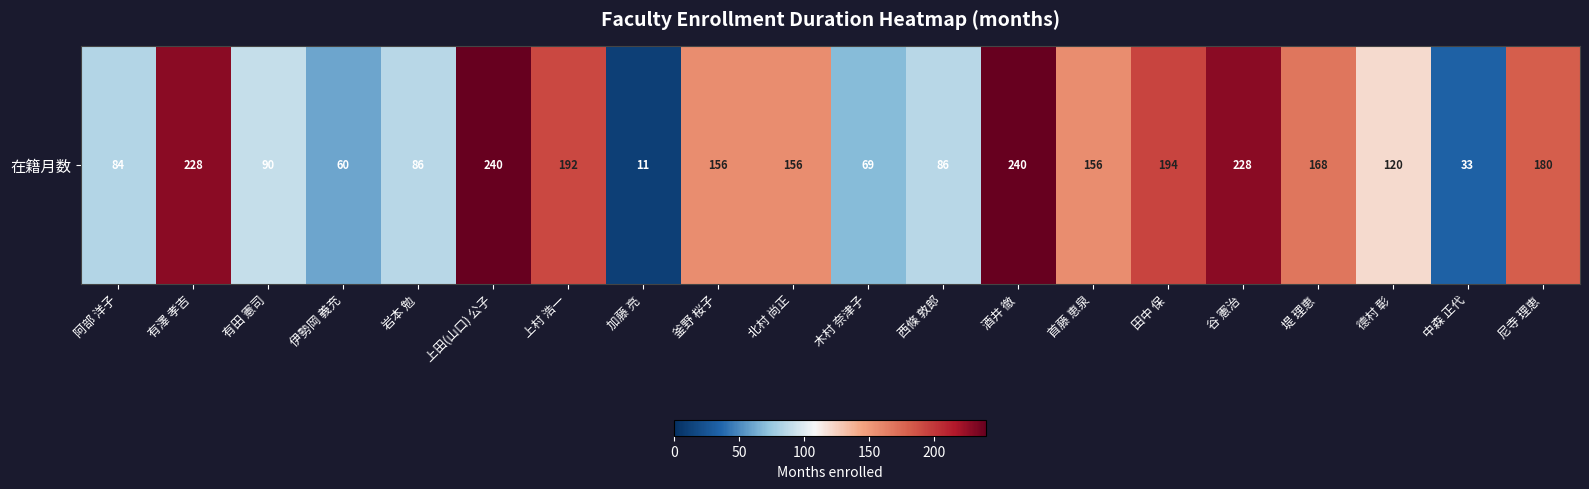

Reading left to right, extract all data points from this chart.

阿部 洋子=84	有澤 孝吉=228	有田 憲司=90	伊勢岡 義充=60	岩本 勉=86	上田(山口) 公子=240	上村 浩一=192	加藤 亮=11	釜野 桜子=156	北村 尚正=156	木村 奈津子=69	西條 敦郎=86	酒井 徹=240	首藤 恵泉=156	田中 保=194	谷 憲治=228	堤 理恵=168	德村 彰=120	中森 正代=33	尼寺 理恵=180